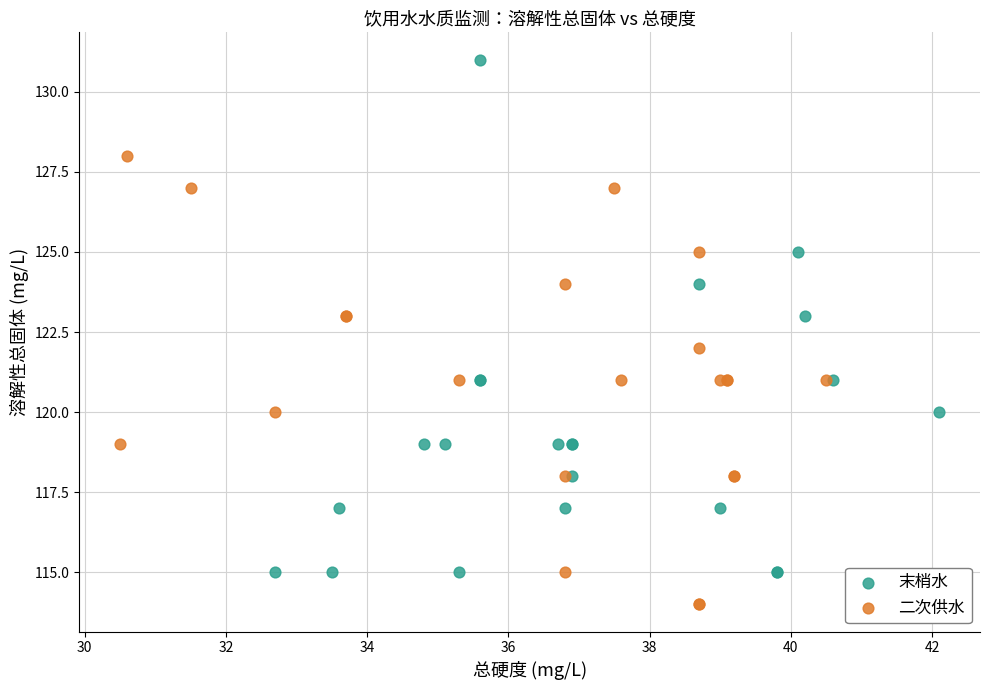

Which series has the widest spread of Y values?

末梢水